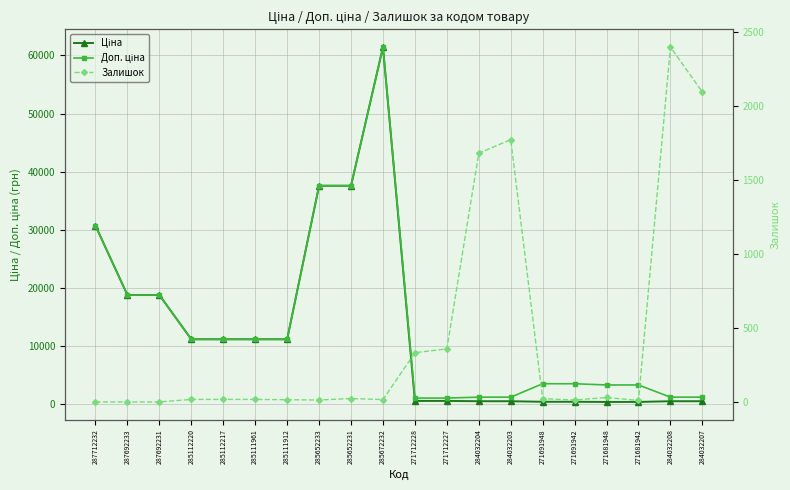

True or false: Залишок has more than 2 points higher than both neighbors.

True